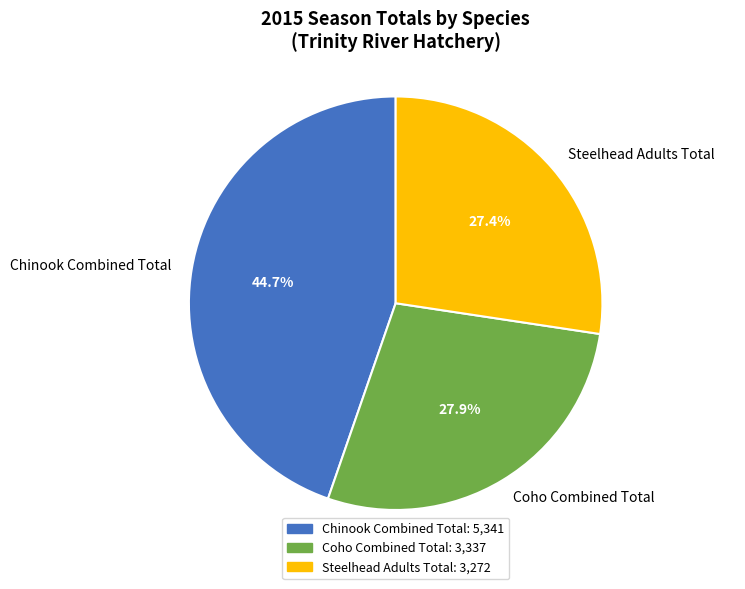

To the nearest percent, what is the combined percentage of Chinook Combined Total and Steelhead Adults Total?

72%